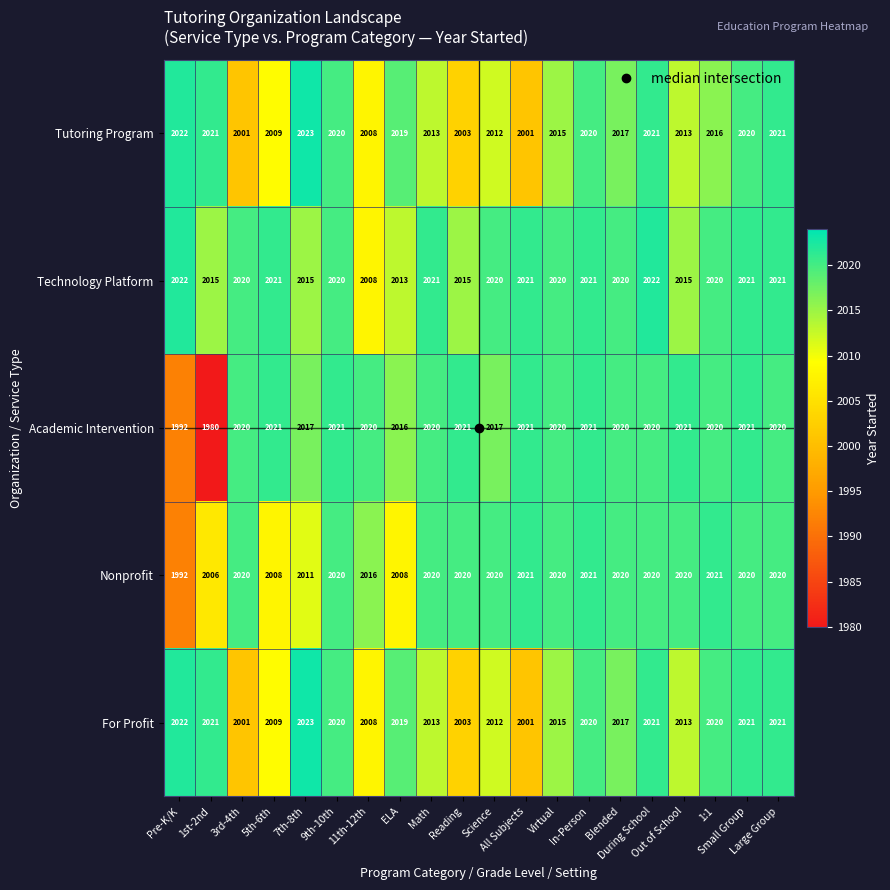

Which series has the largest total across all categories?

Technology Platform